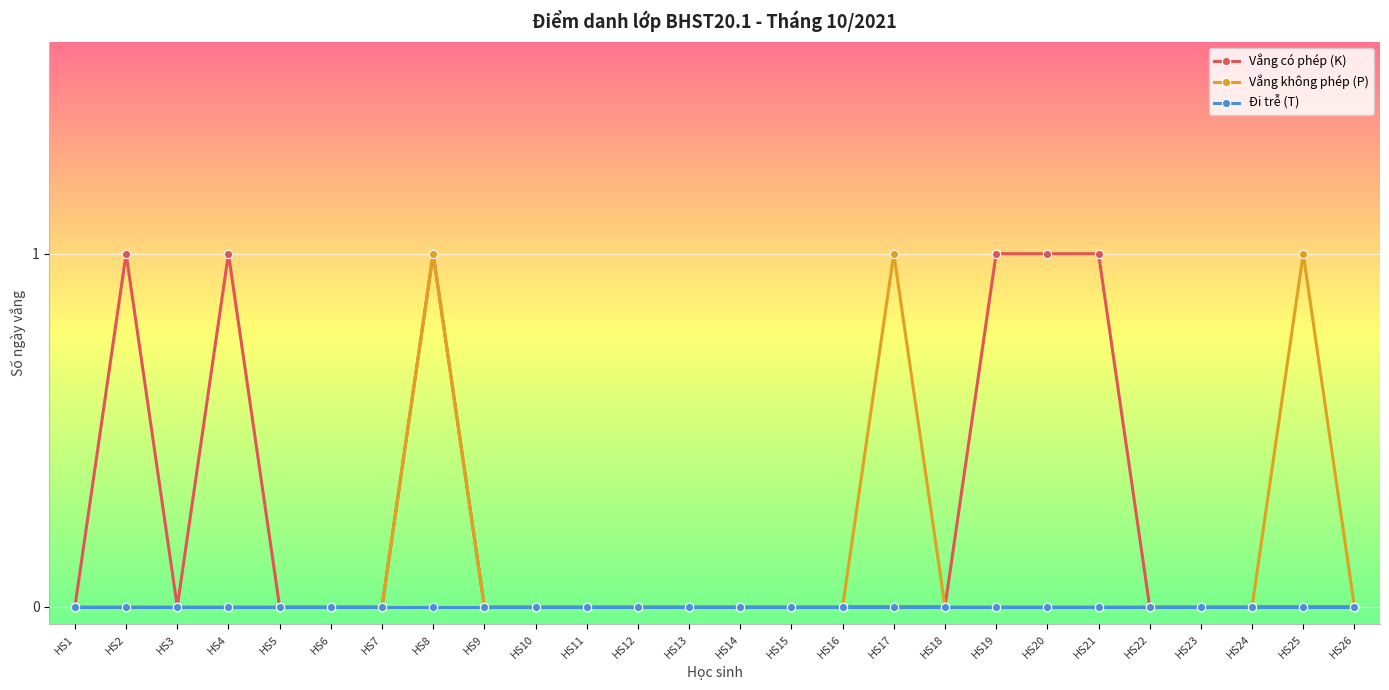

True or false: Vắng có phép (K) has a value of 1 at HS6.

False